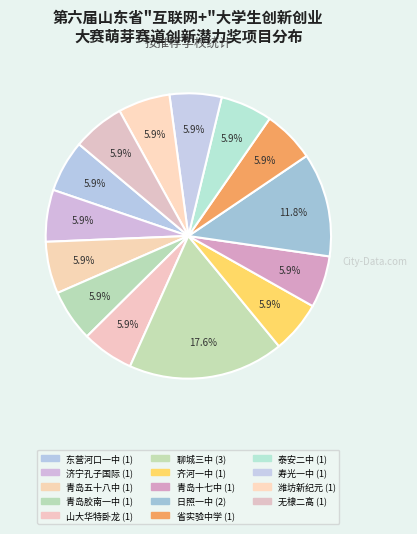

Does any single category account for the majority?

No